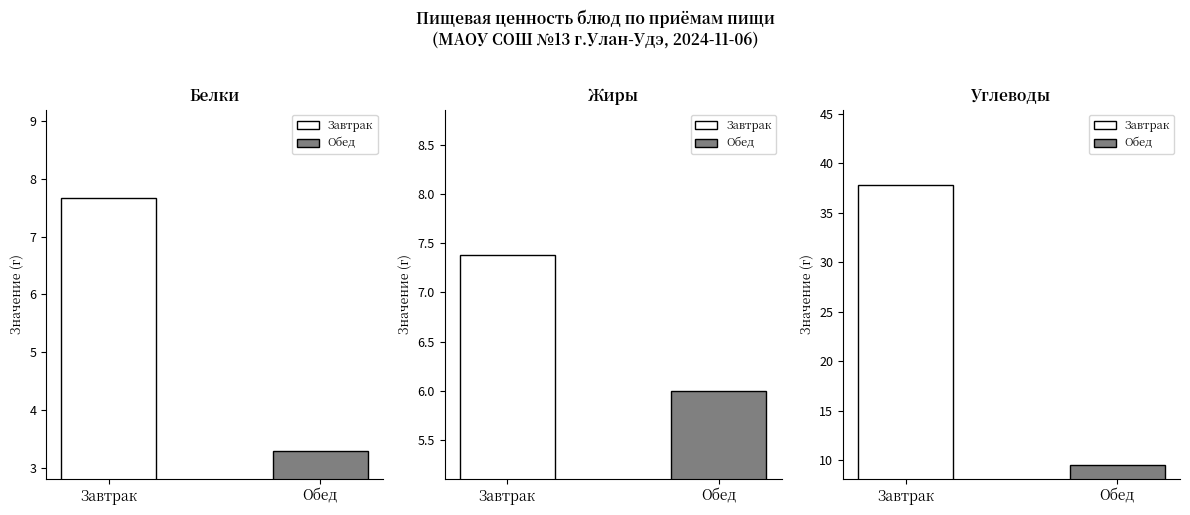

Is it true that Жиры equals 2.1 at Обед?

False